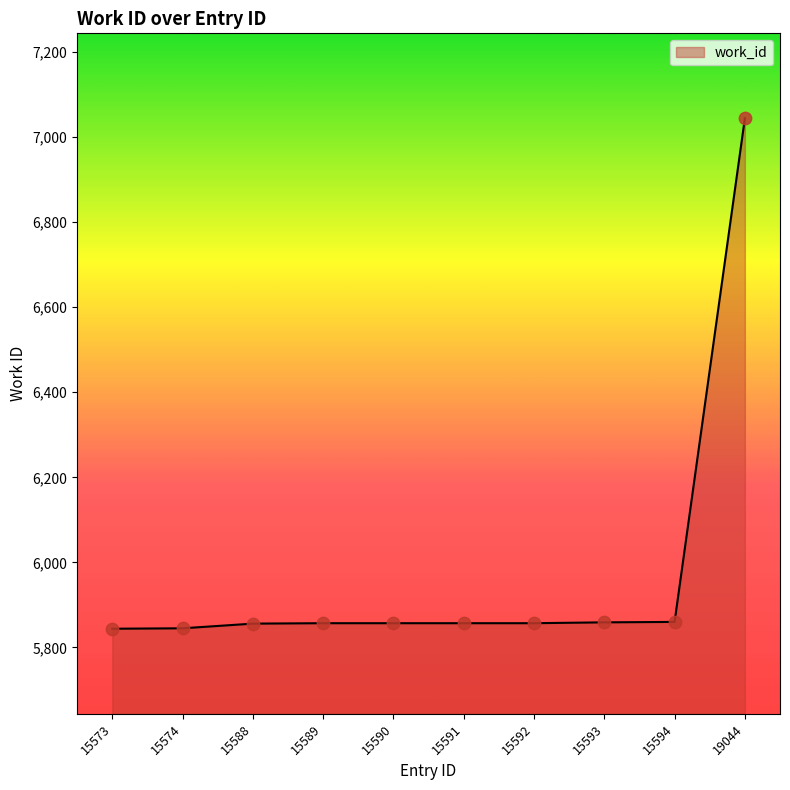

What is the change in value from 15574 to 15590?

+12